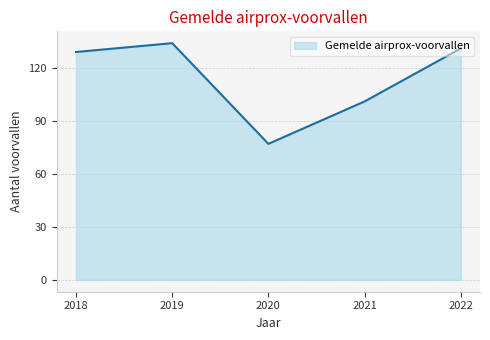

Reading right to left, transcribe all the data shown in this chart.

2022=131	2021=101	2020=77	2019=134	2018=129